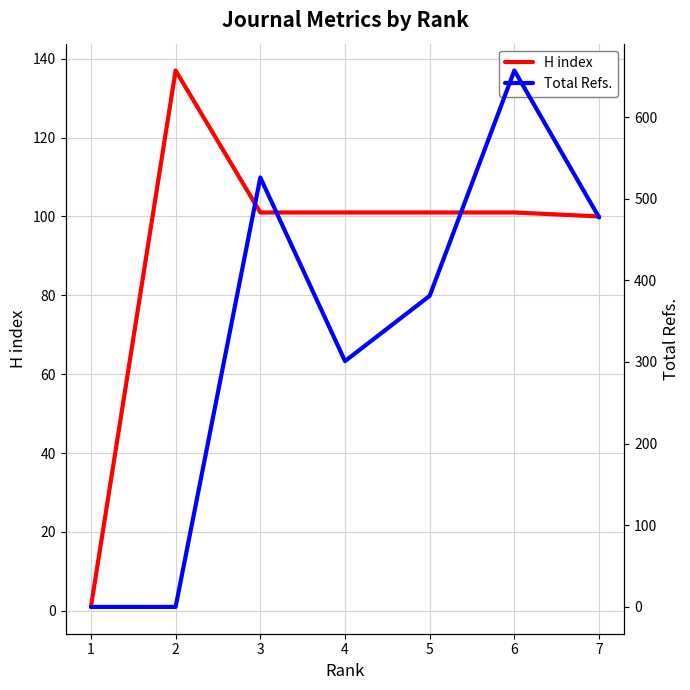

Is this an area chart (filled region under the line)?

No